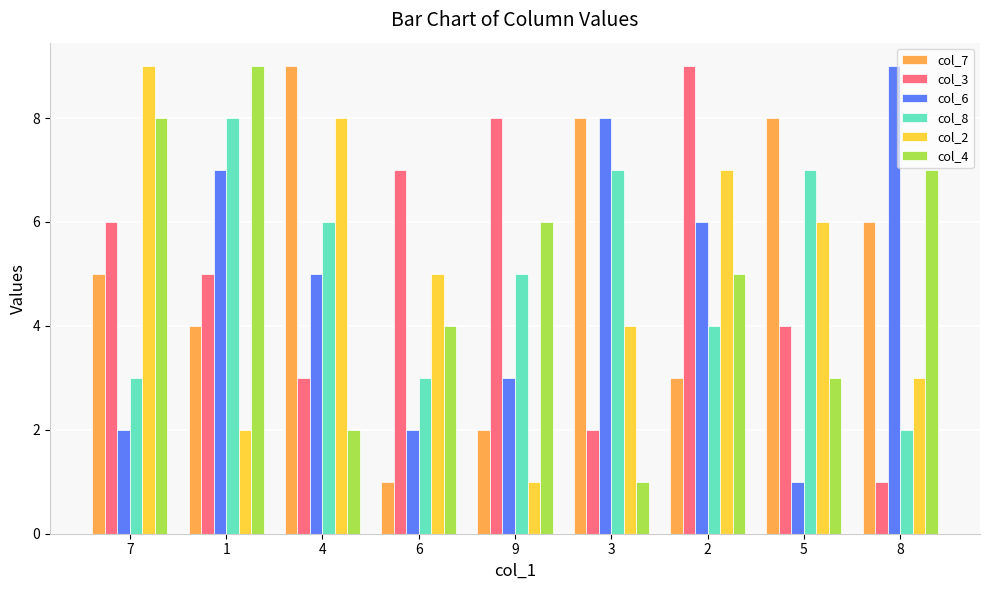

At how many categories does at least one series exceed 6?

9